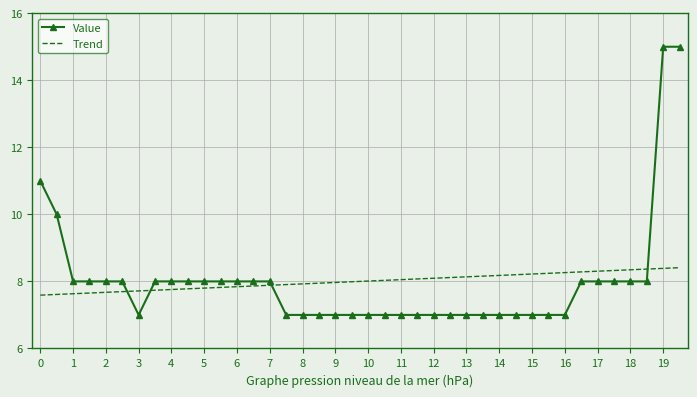

Which series has the widest spread of values?

Value